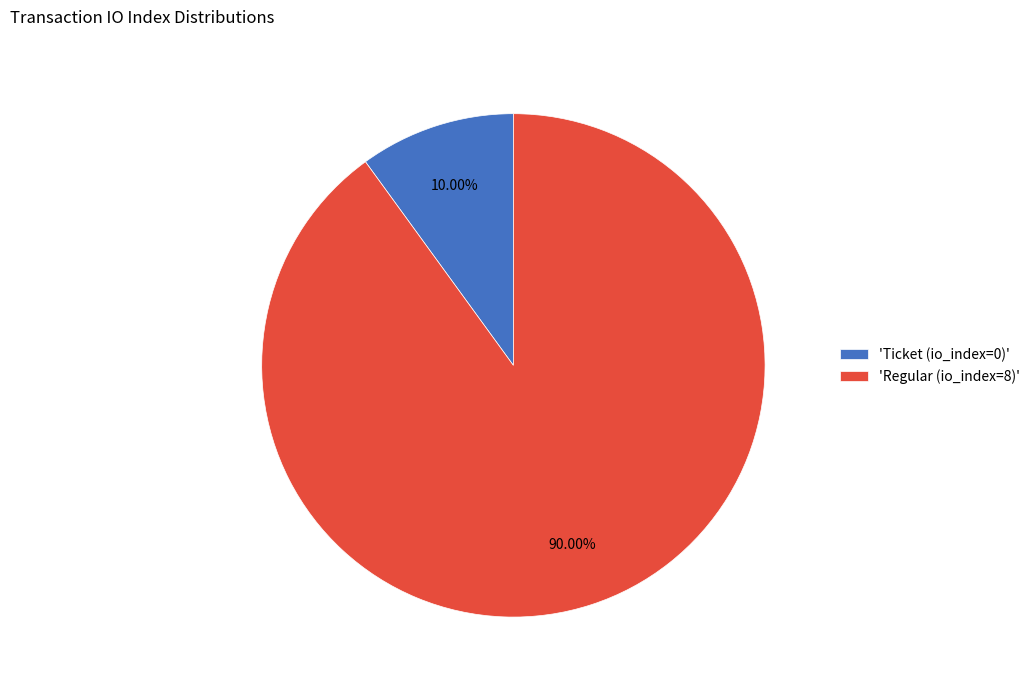

What is the largest slice in the pie chart?

'Regular (io_index=8)'